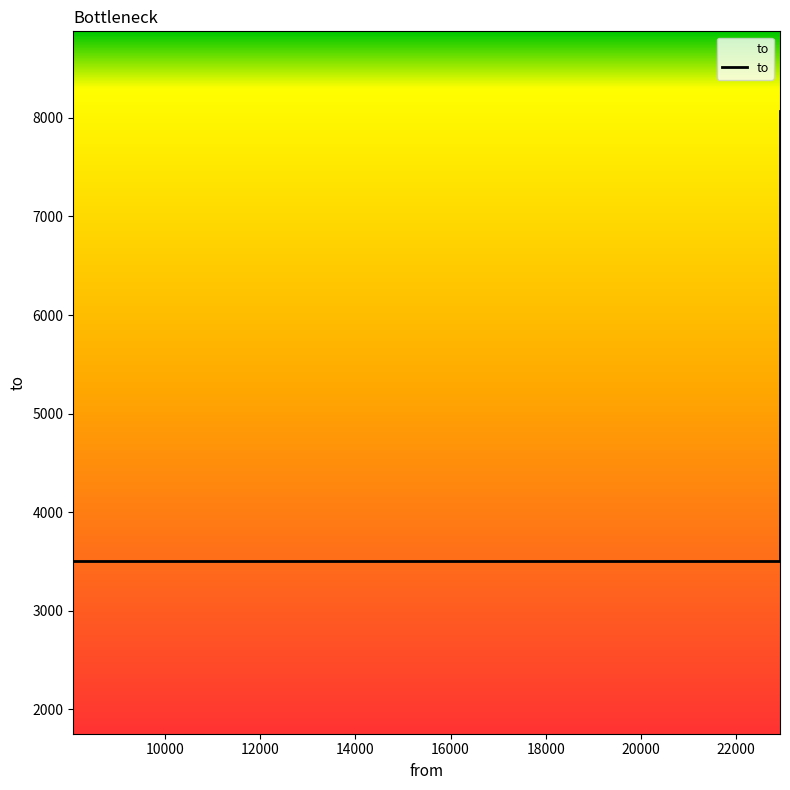

Is it true that the value at 10000 is 816?

False